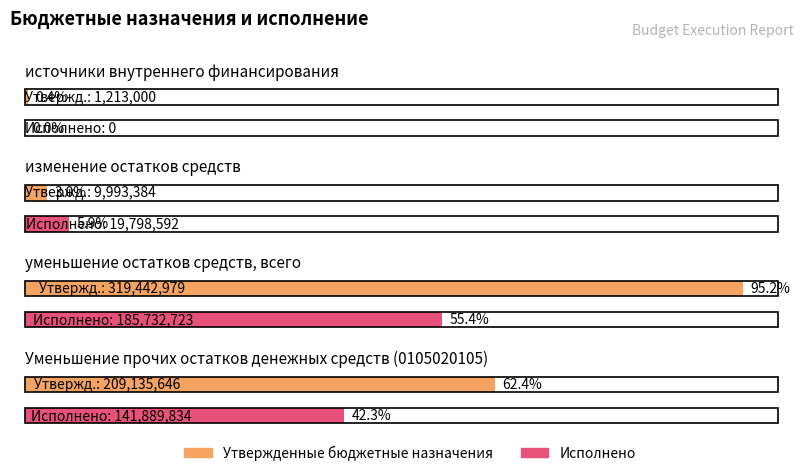

At which category does the chart reach its peak across all series?

уменьшение остатков средств, всего